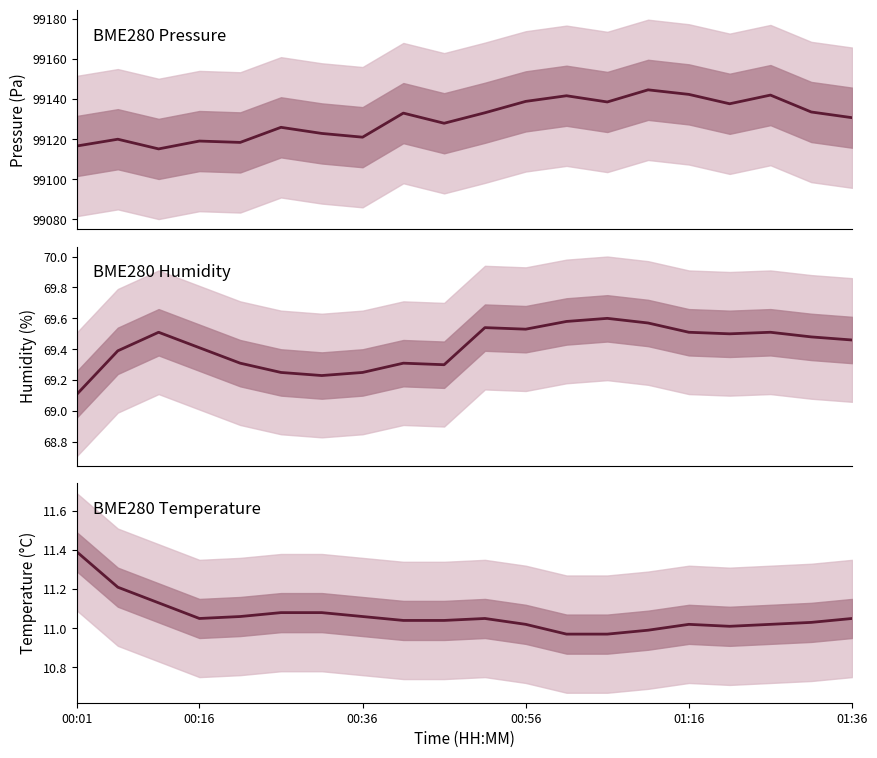

True or false: BME280_pressure and BME280_temperature cross at least once.

False